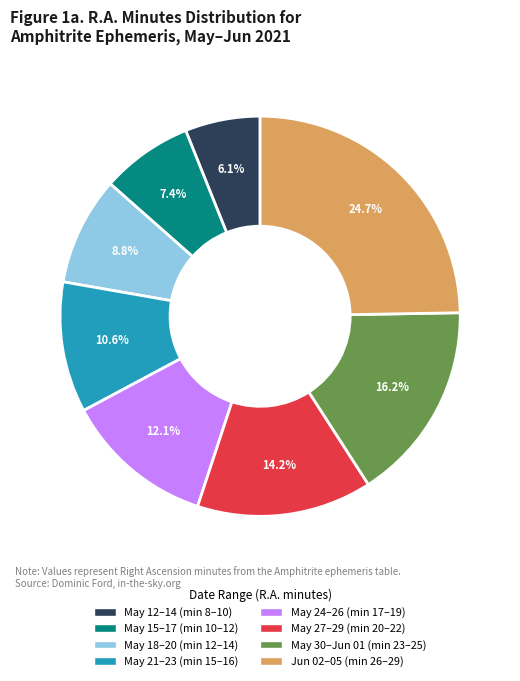

Does any single category account for the majority?

No